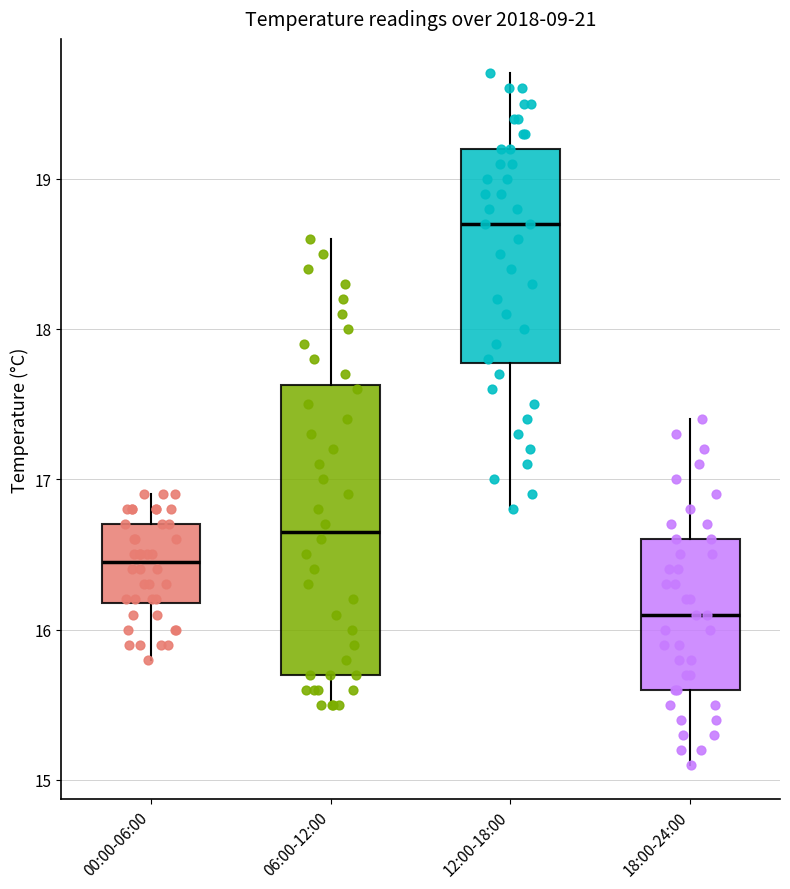

Which box's median line is the lowest?

18:00-24:00